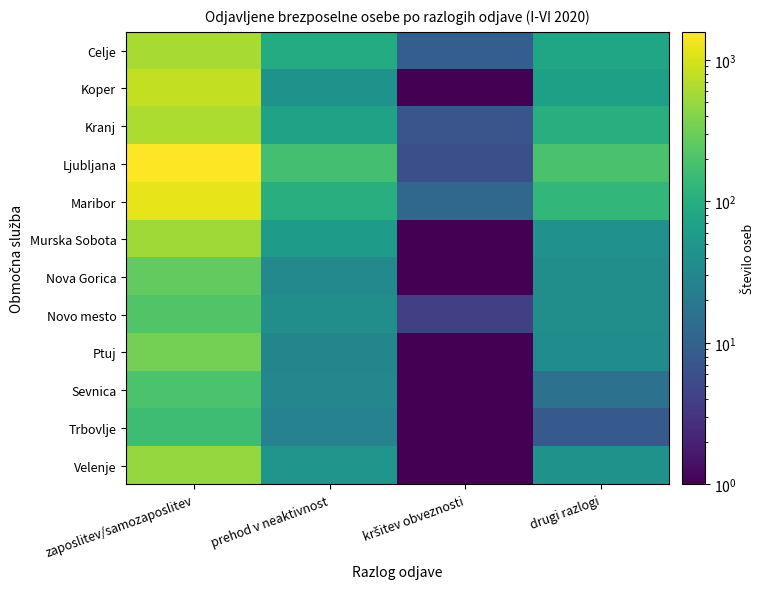

List the series in order of their peak value, highest first.

Ljubljana, Maribor, Koper, Kranj, Celje, Murska Sobota, Velenje, Ptuj, Nova Gorica, Novo mesto, Sevnica, Trbovlje